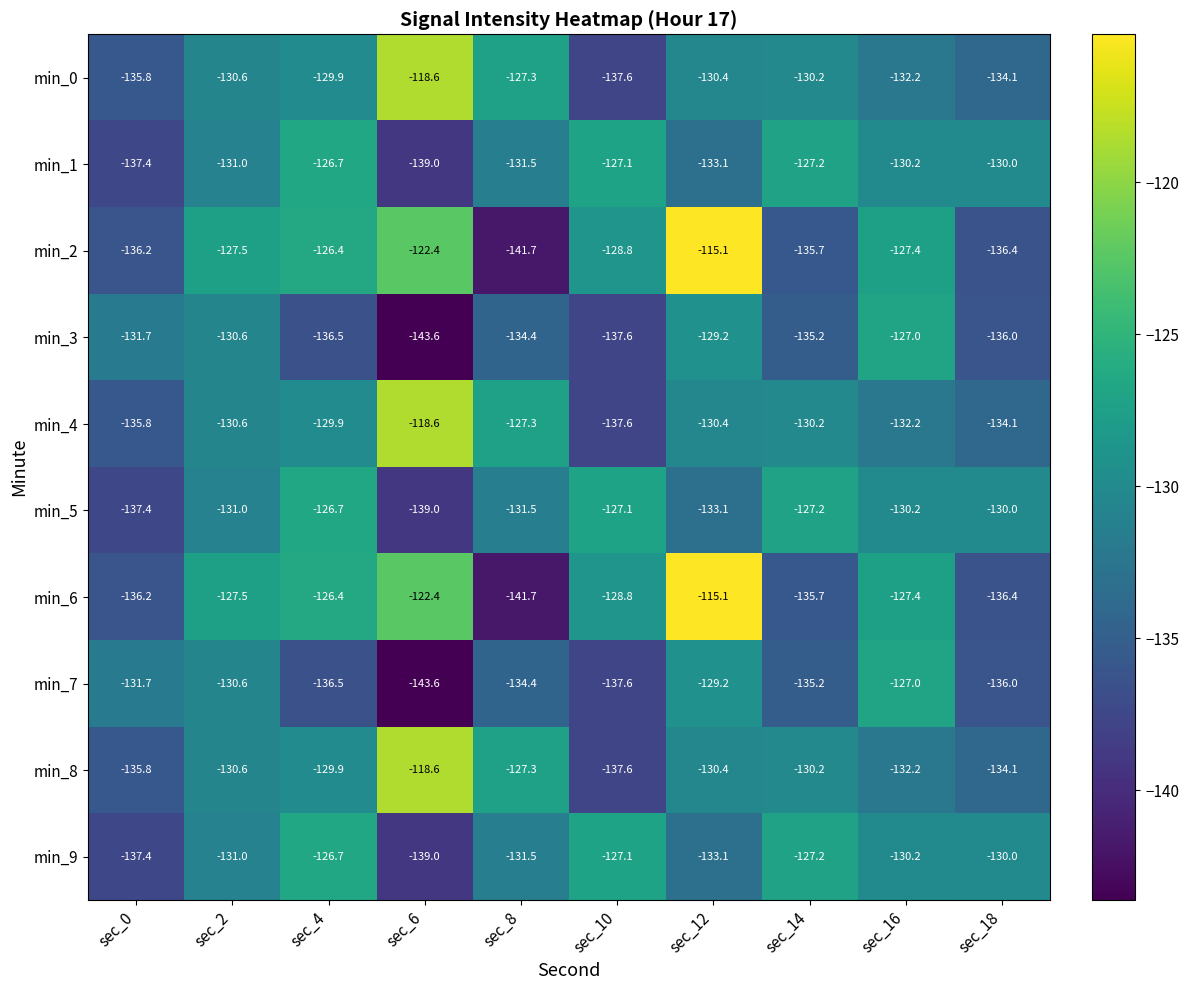

What is the total value across all series at sec_16?

-1296.0